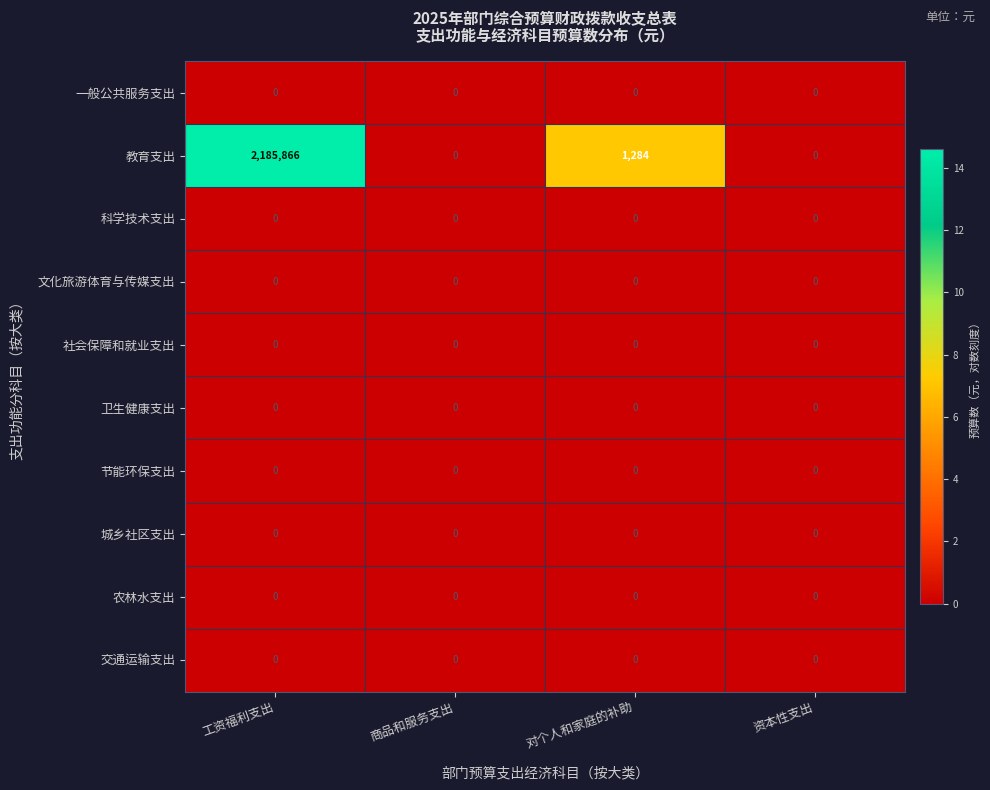

At which category is the sum across all series the highest?

工资福利支出